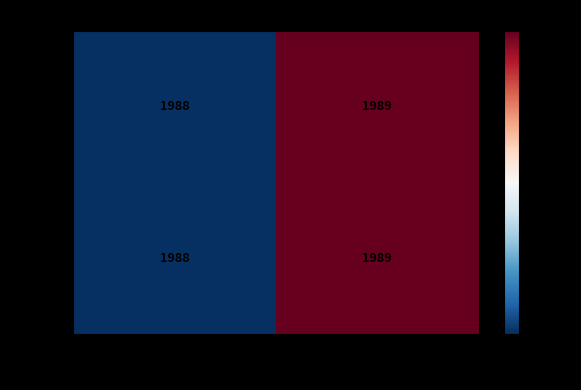

What is the approximate value of 5935 at TIVA?

1988